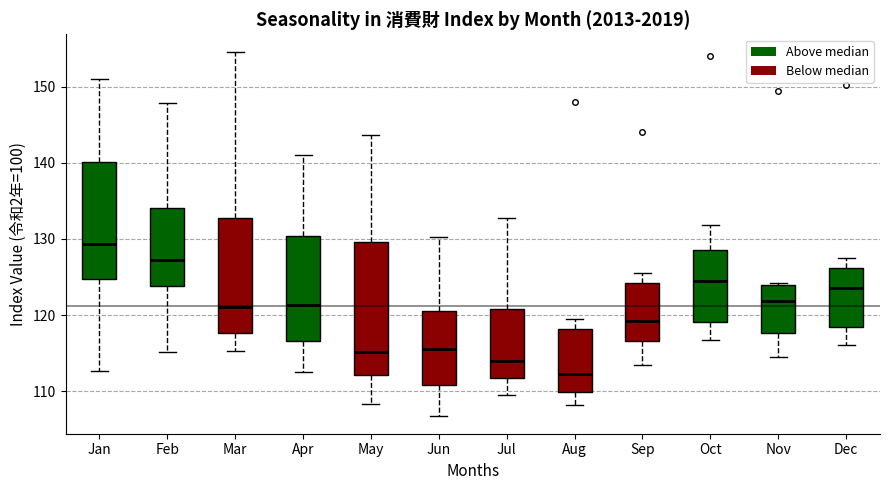

Comparing the boxes themselves (not the whiskers), which one is the tallest?

May